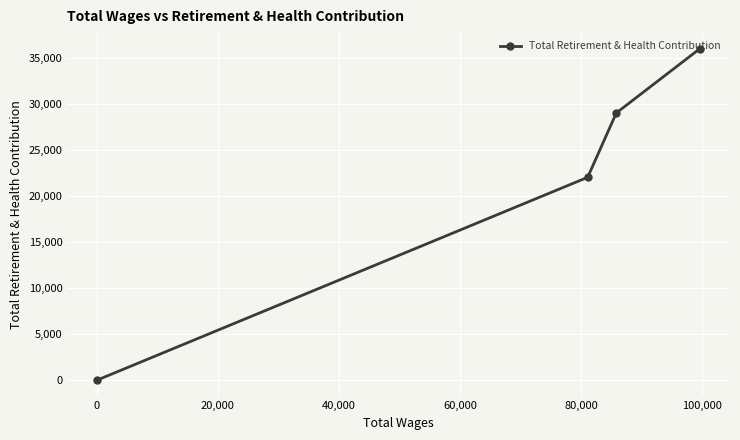

What is the greatest value displayed?

36026